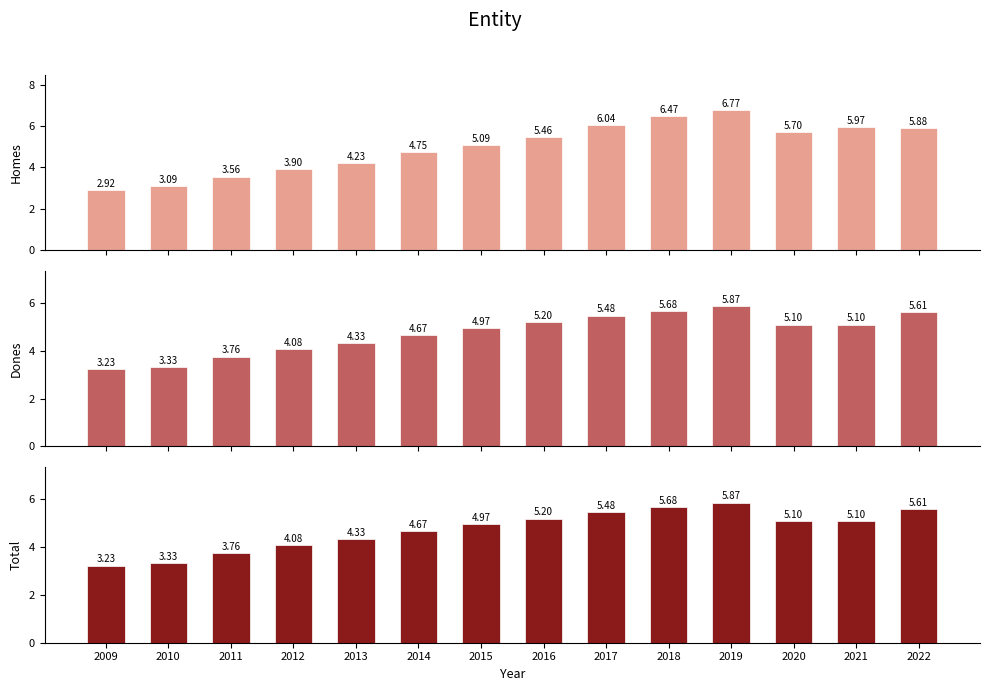

What is the average value of the Total series?

4.7